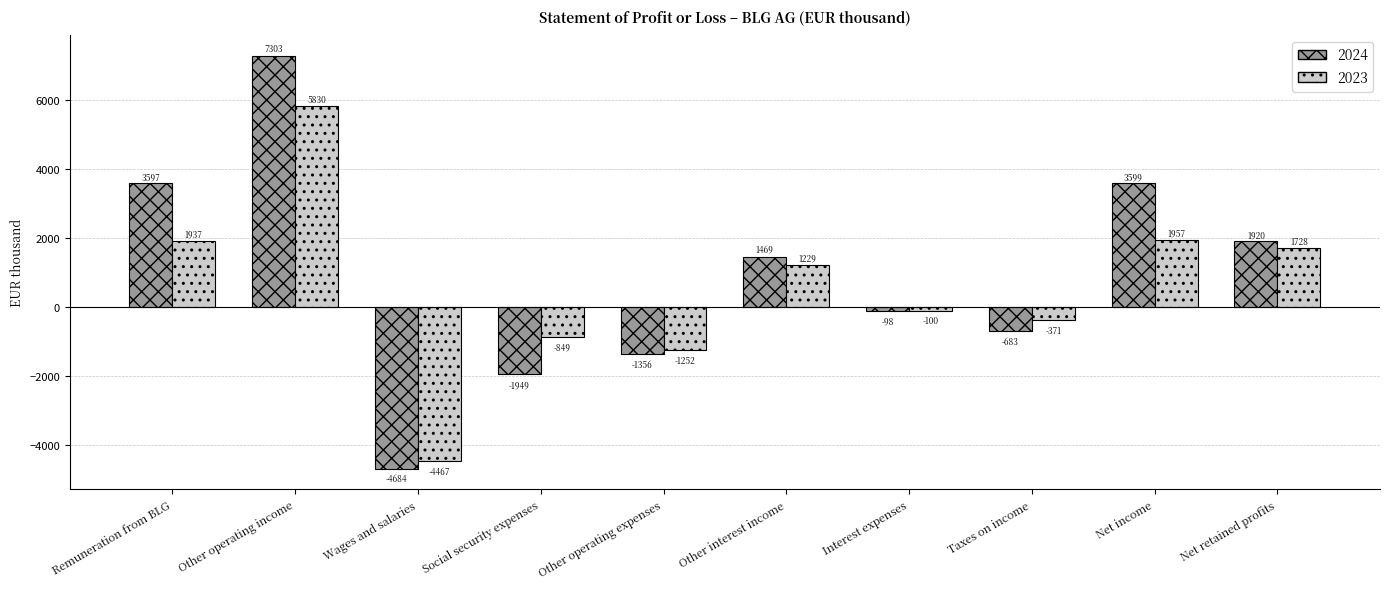

The 2023 series shows -4467 at Wages and salaries. True or false?

True